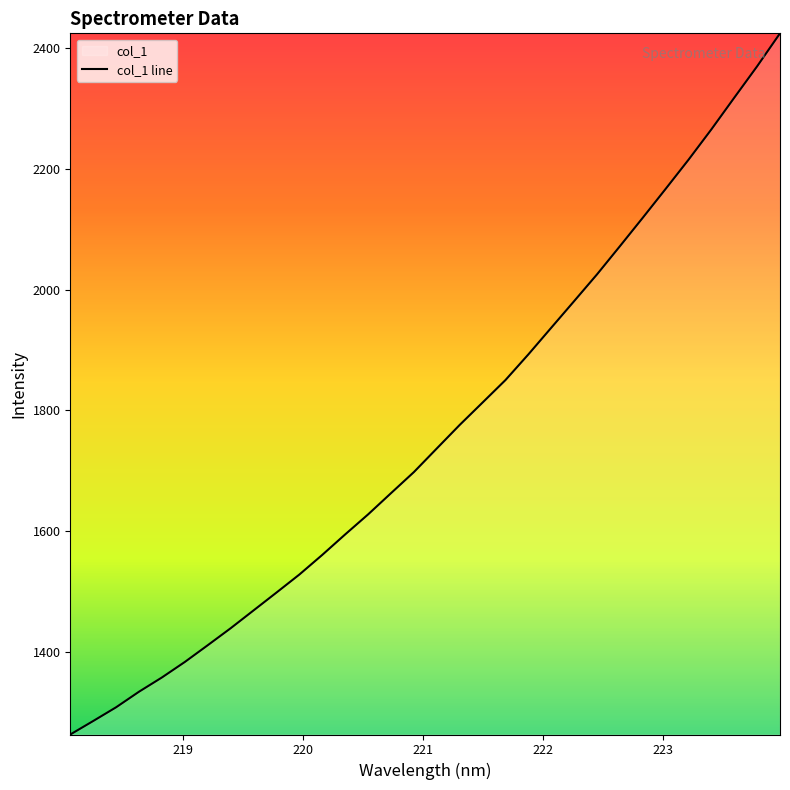

What is the difference between the maximum and minimum values?

1161.7